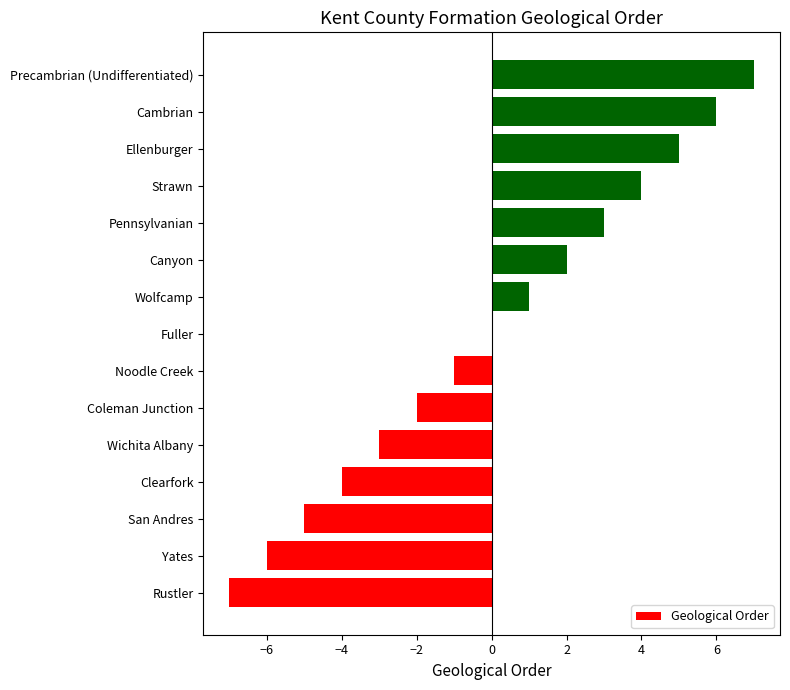

What is the change in value from Pennsylvanian to Ellenburger?

+2